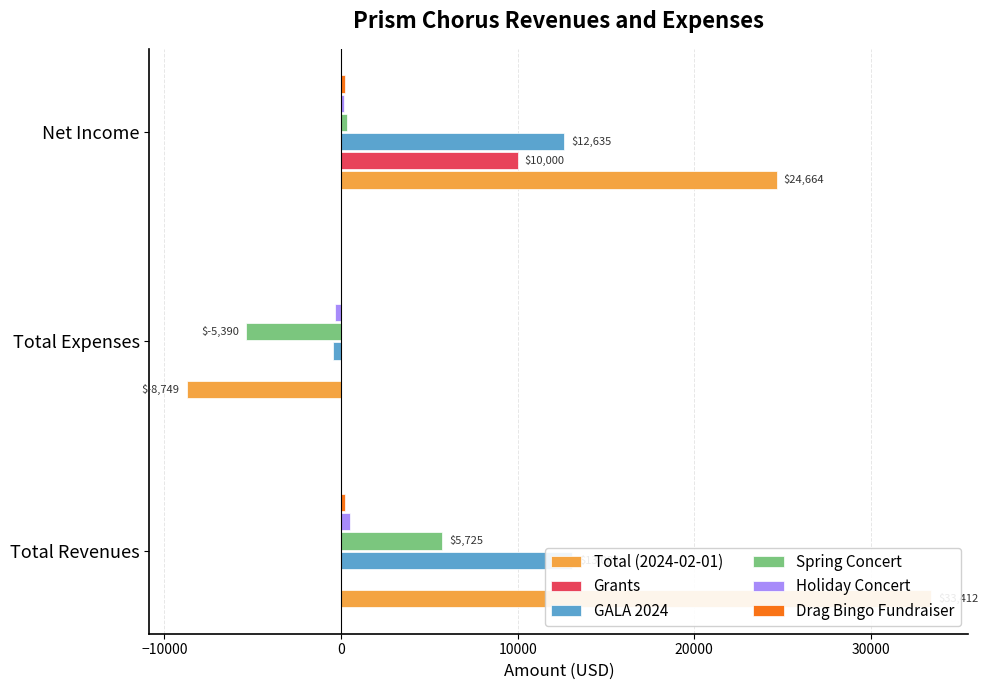

How many bars are there in each group?

6